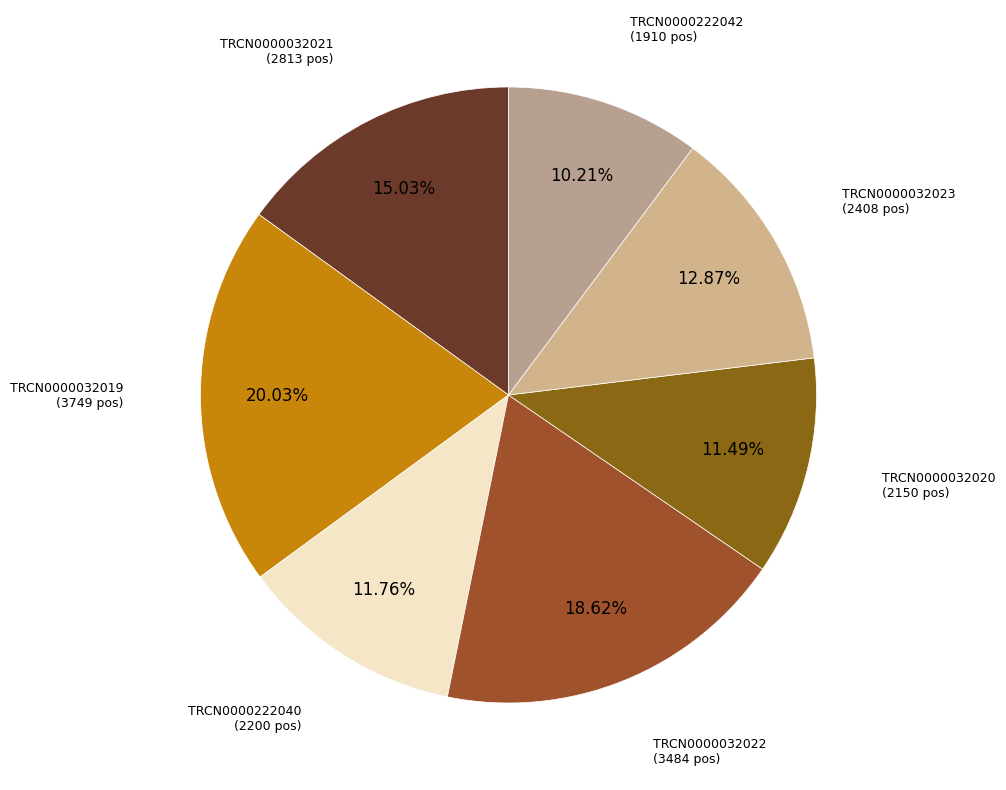

What portion of the pie excludes TRCN0000032022?

81.4%